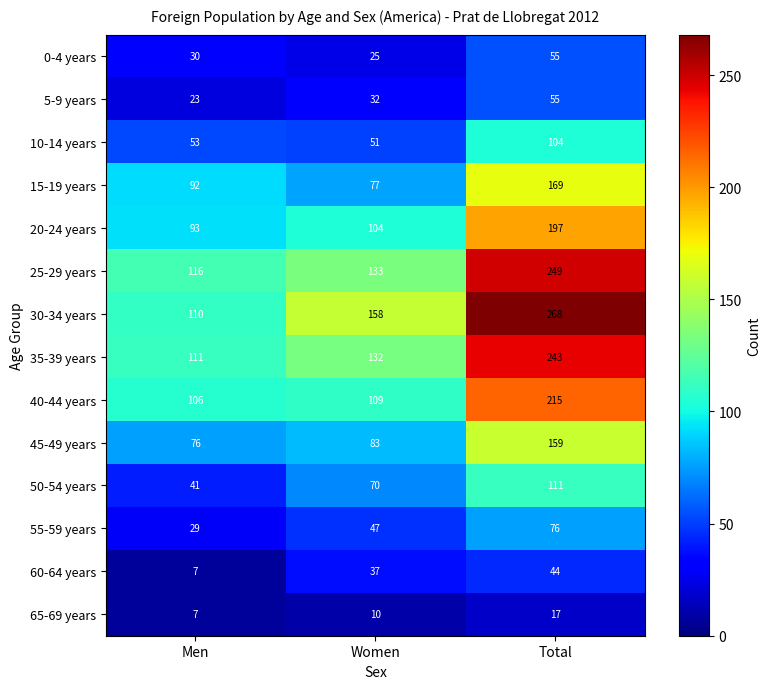

Count the number of categories in the chart.

3